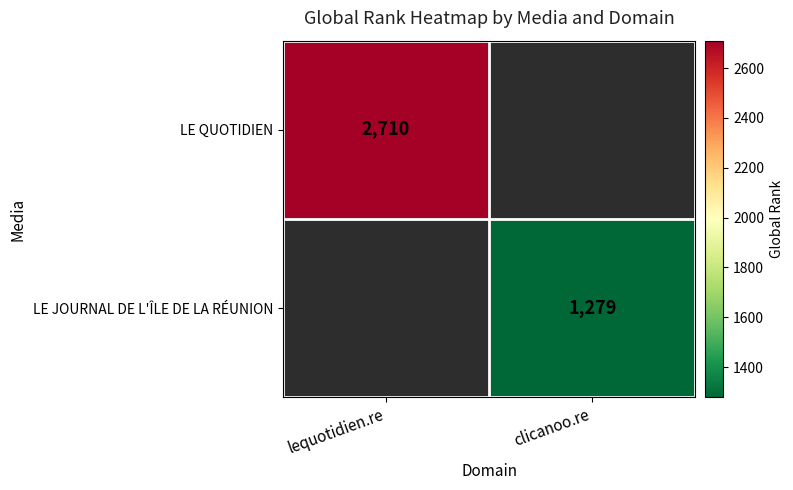

True or false: LE QUOTIDIEN has a value of 2710 at lequotidien.re.

True